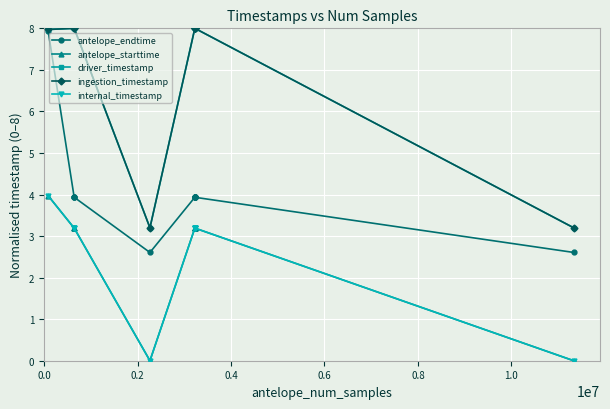

What is the difference between the highest and lowest values at 0.4?

4.8